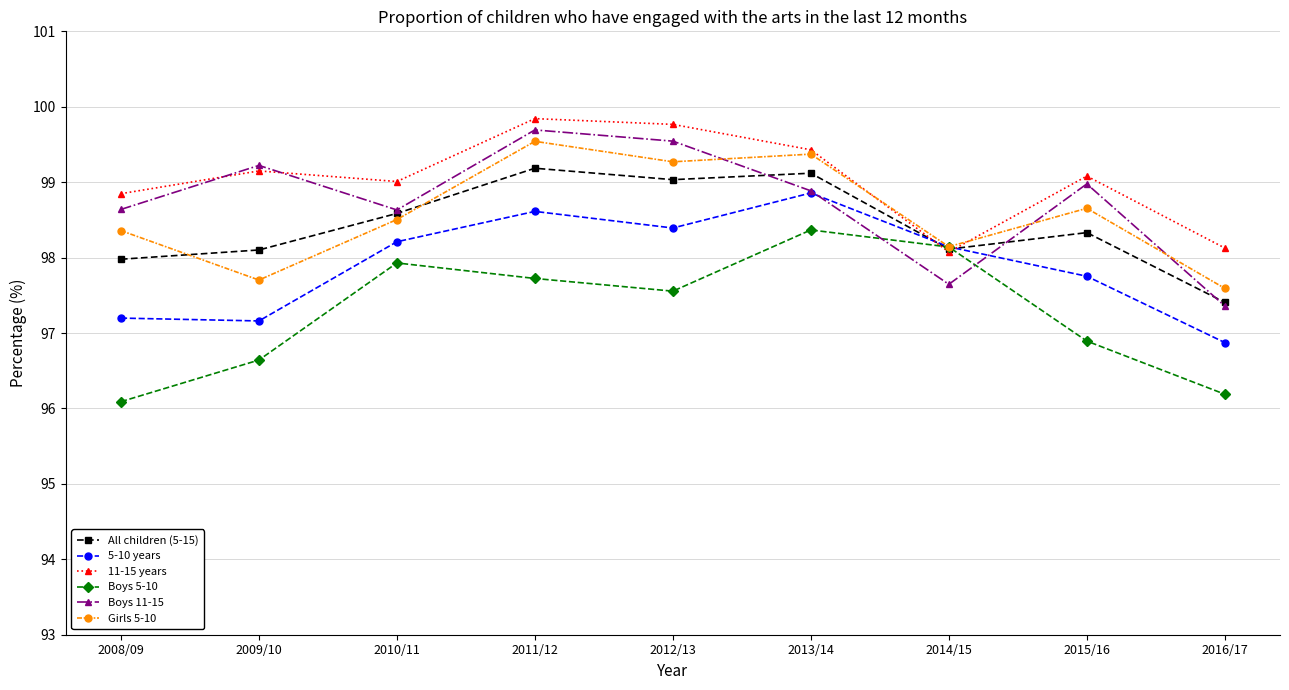

What are all the series names shown in the legend?

All children (5-15), 5-10 years, 11-15 years, Boys 5-10, Boys 11-15, Girls 5-10